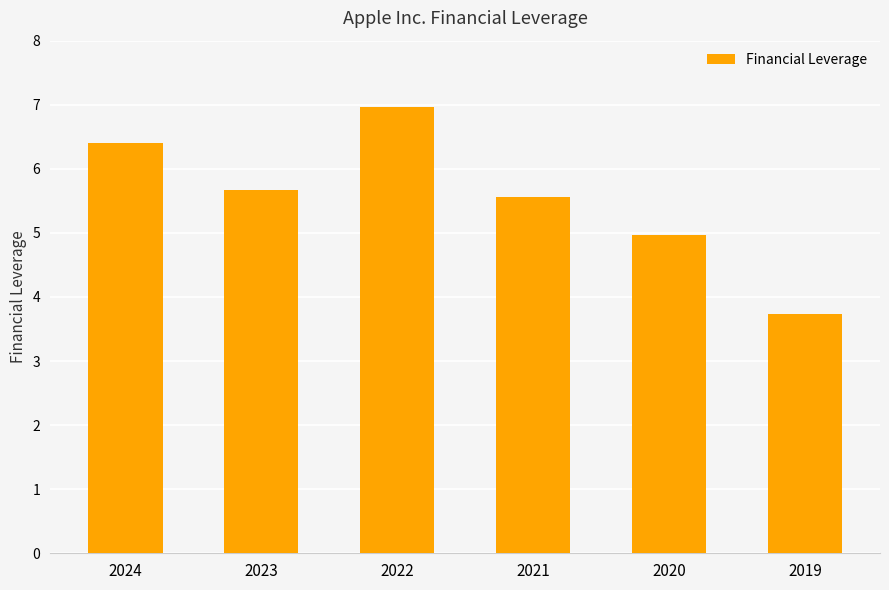

Reading left to right, extract all data points from this chart.

2024=6.4	2023=5.7	2022=7.0	2021=5.6	2020=5.0	2019=3.7